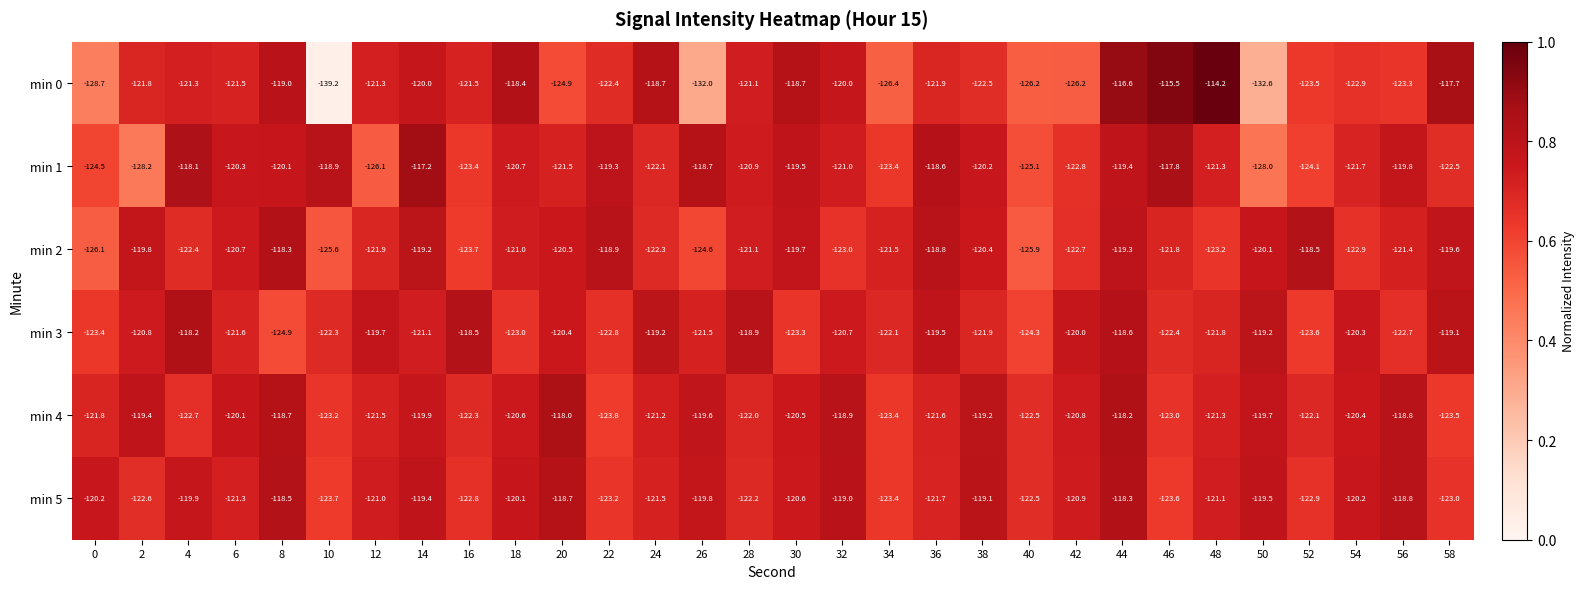

Is it true that min 0 equals -45.9 at 4?

False